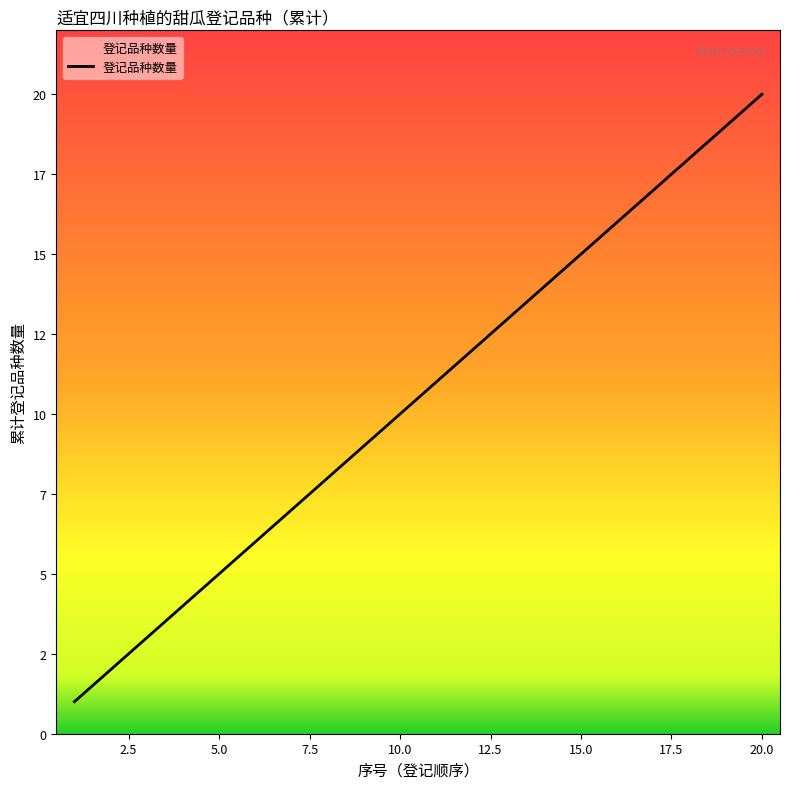

Is this an area chart (filled region under the line)?

Yes